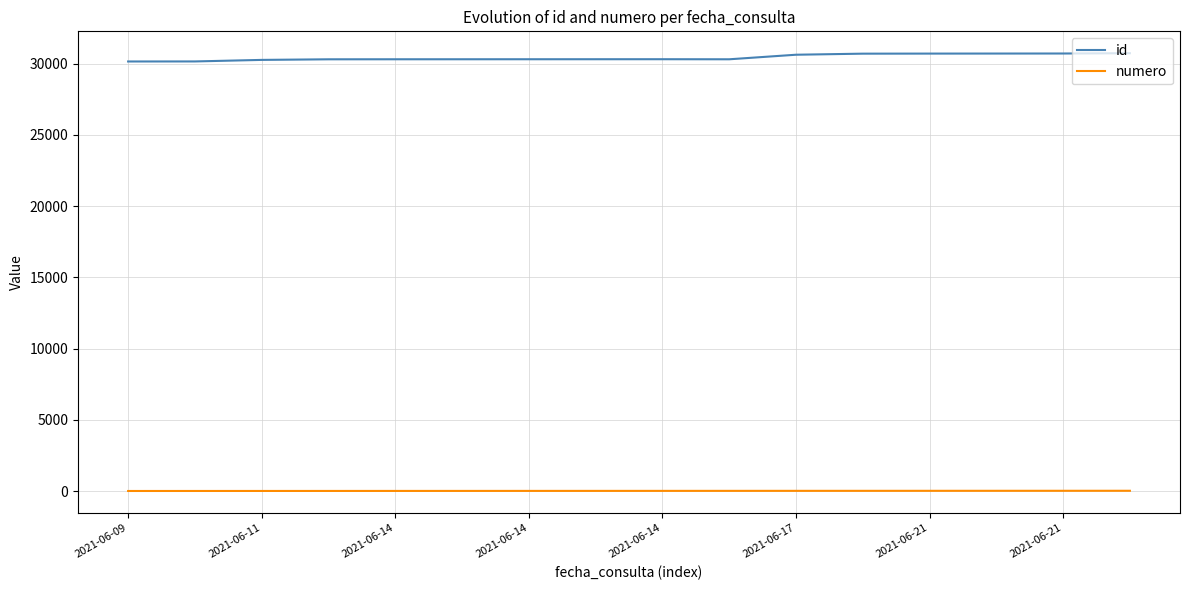

What is the sum of all id values?

487072